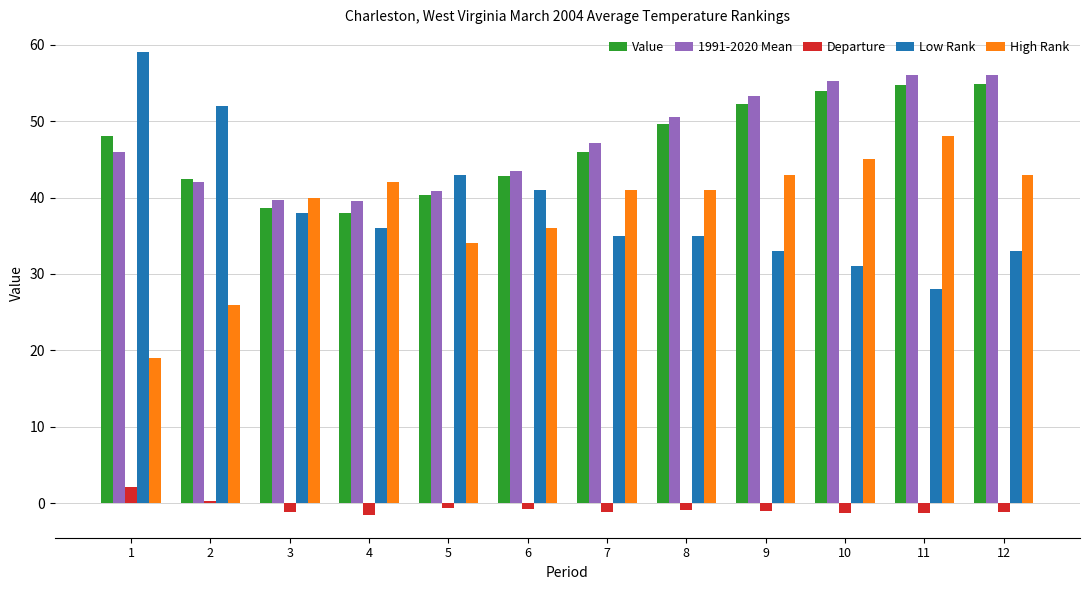

What is the value of the 1991-2020 Mean bar at the 12th from the left?

56.1